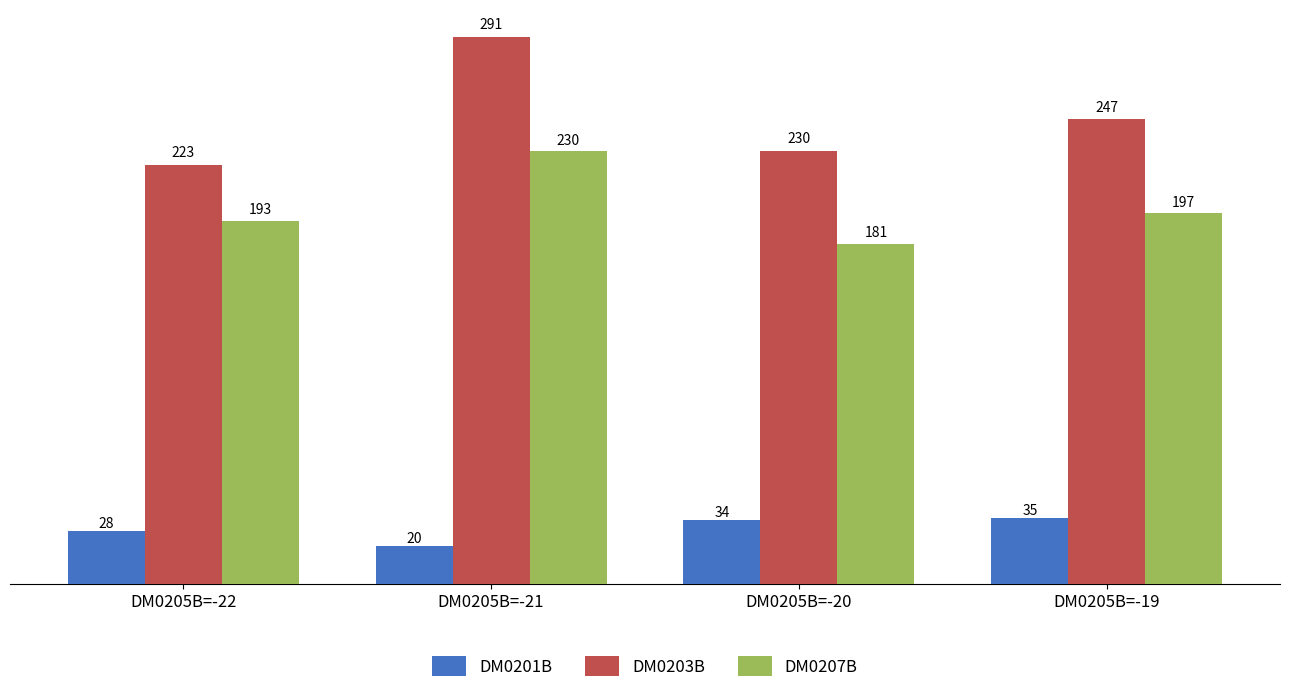

What is the total value across all series at DM0205B=-21?

541